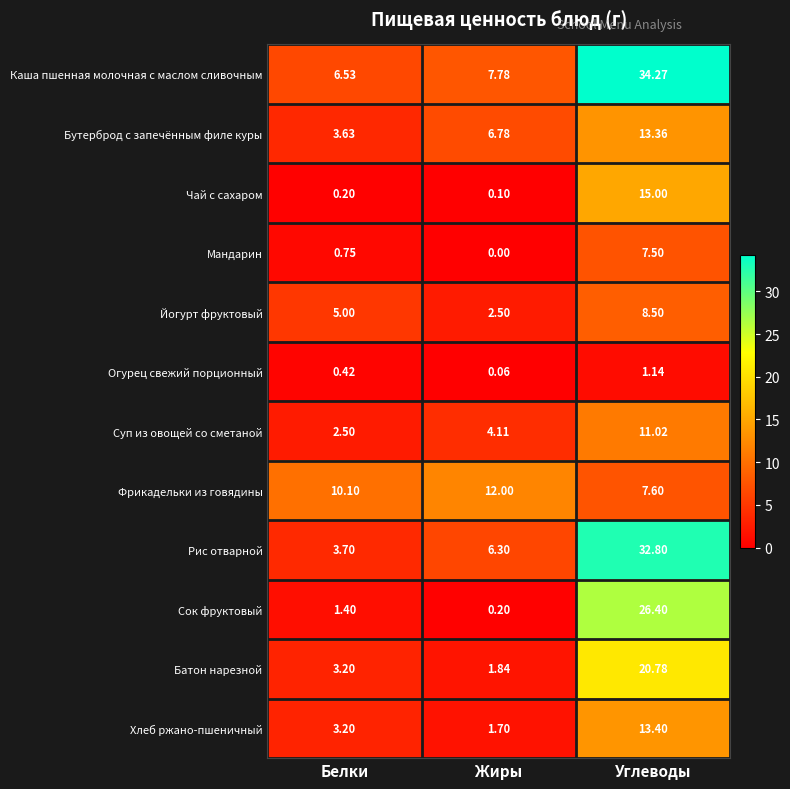

At which category does the chart reach its minimum across all series?

Жиры